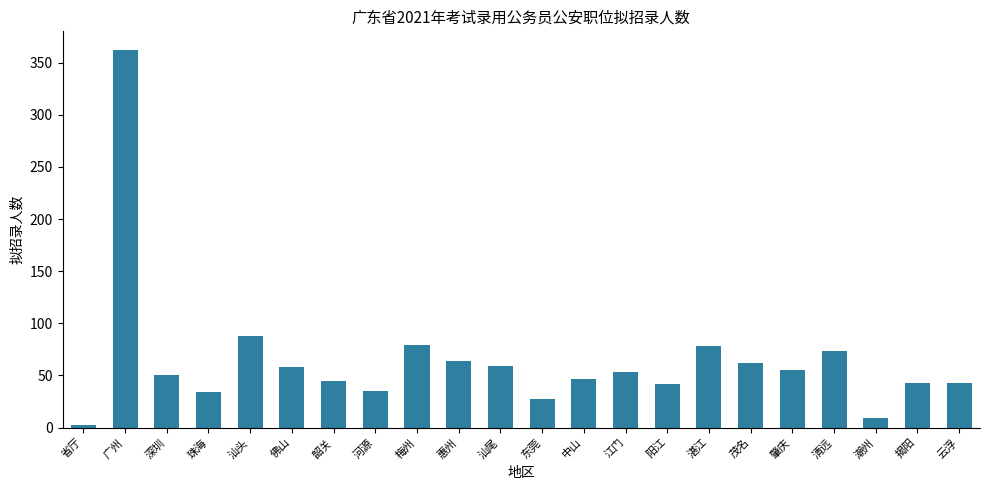

What is the difference between the second highest and minimum values?

86